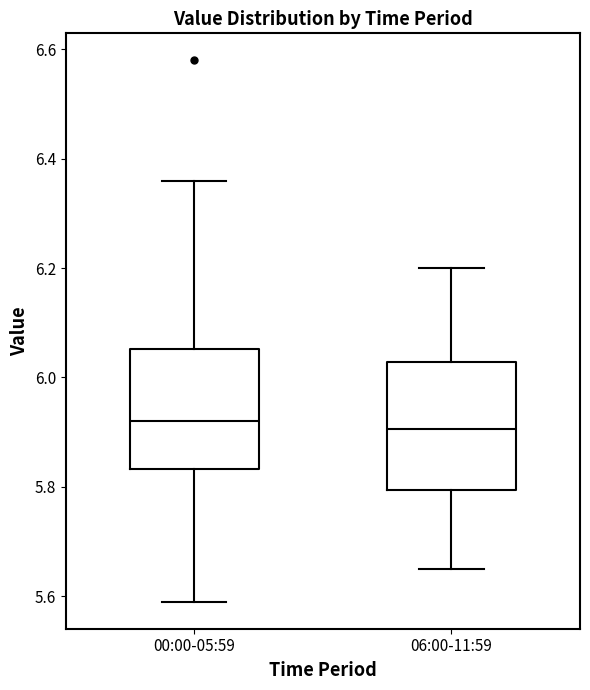

Where does the lower whisker of the box for 06:00-11:59 end on the y-axis? The values are not printed on the chart, so give them approximately, as read against the axis.

5.66